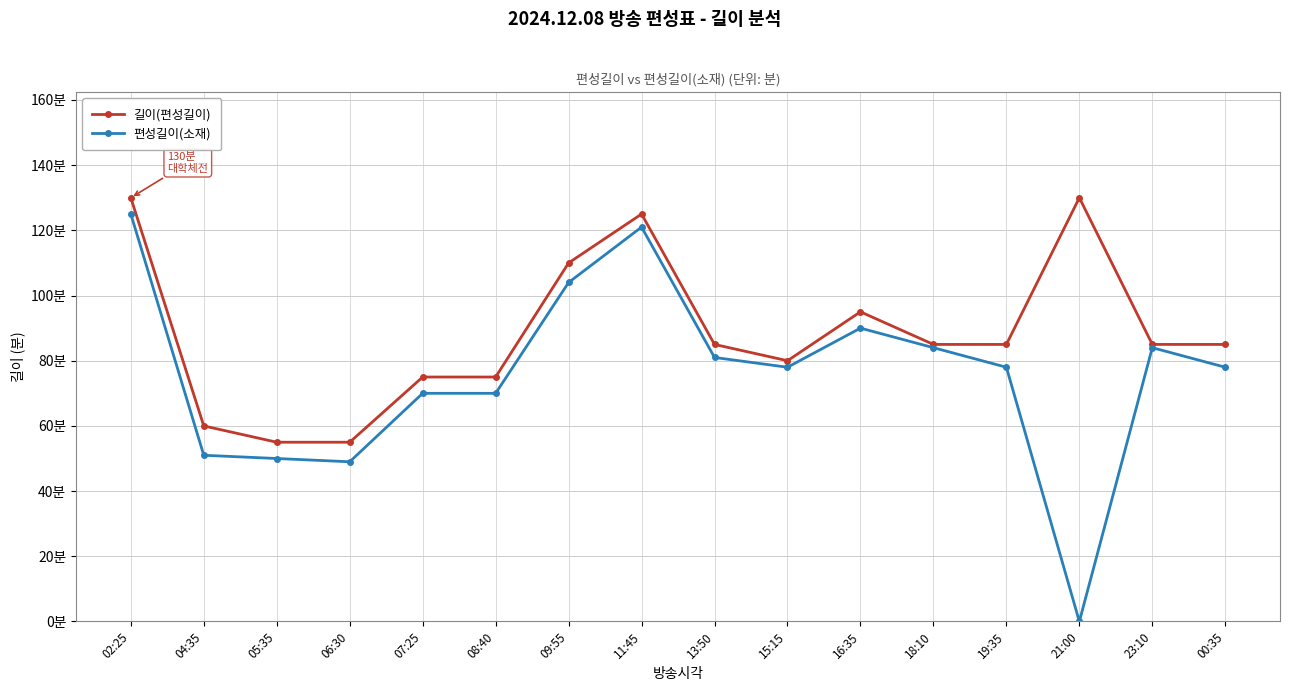

What is the value of the 편성길이(소재) point at the 13th from the left?

78